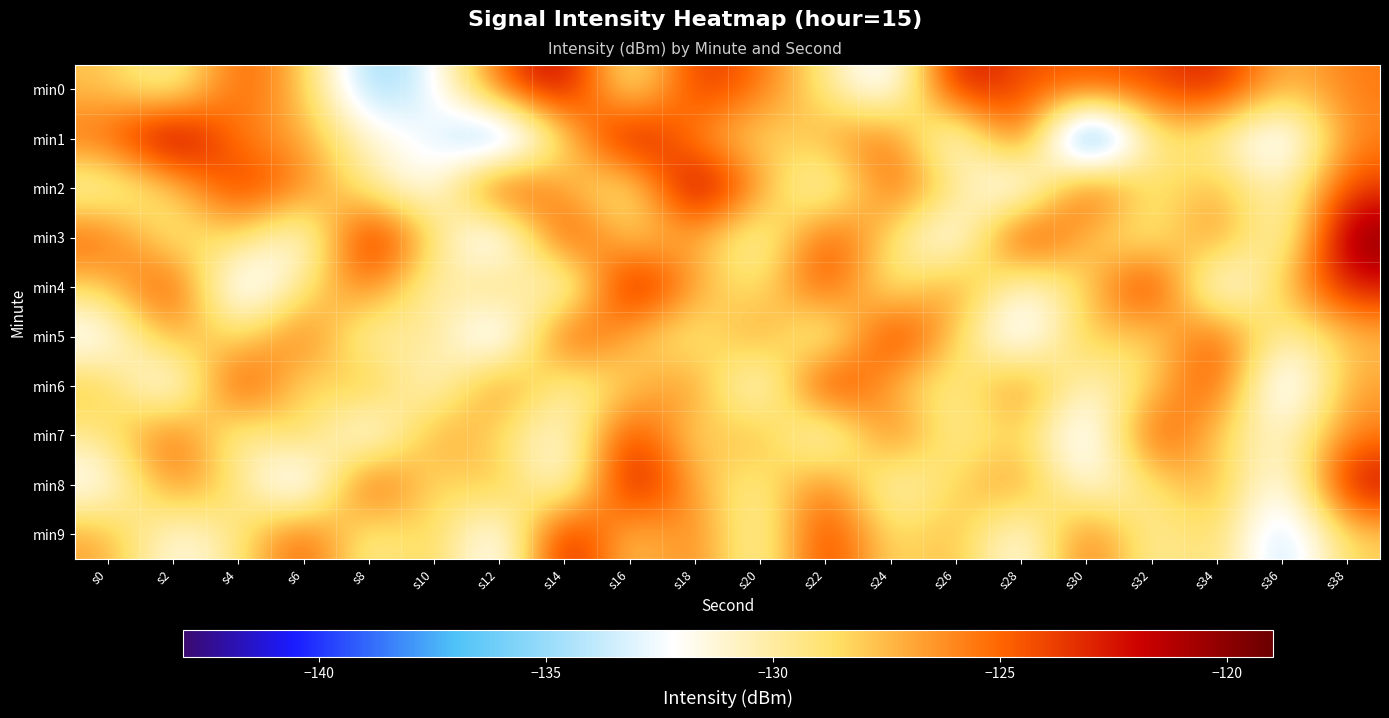

Between s24 and s10, which is larger?

s10